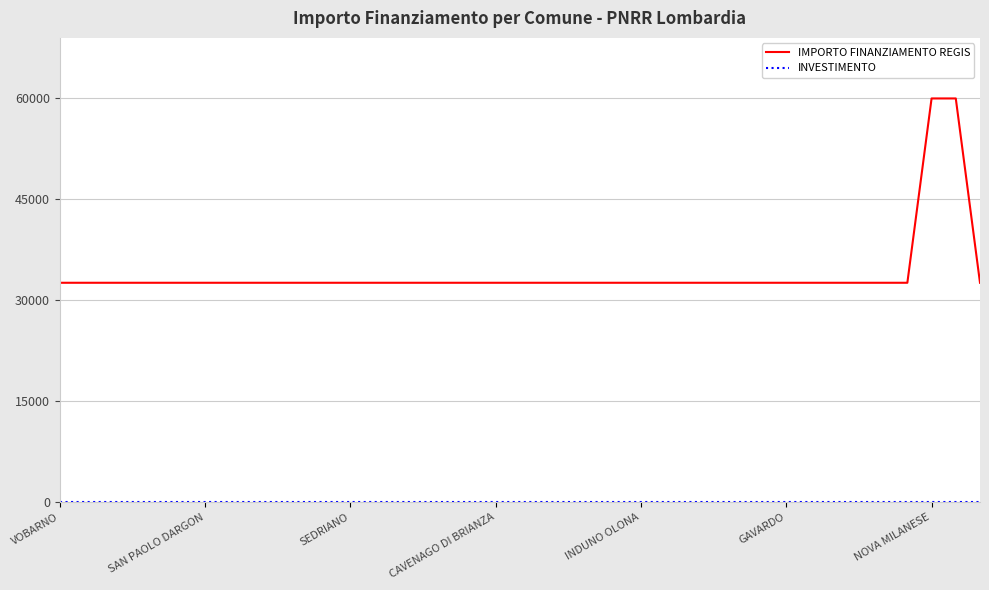

Which series has the widest spread of values?

IMPORTO FINANZIAMENTO REGIS